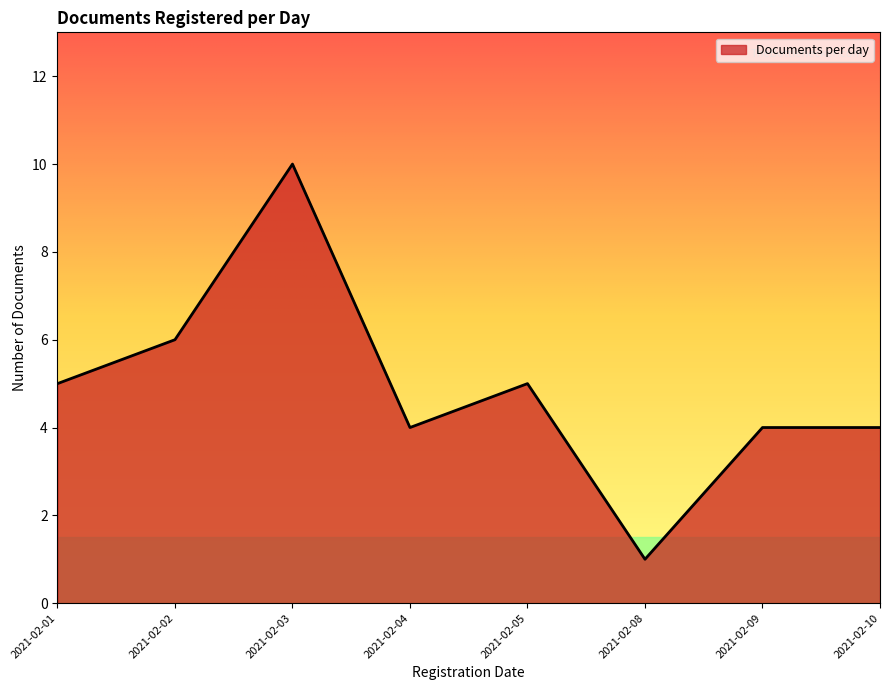

The chart shows a value of 3 at 2021-02-01. True or false?

False